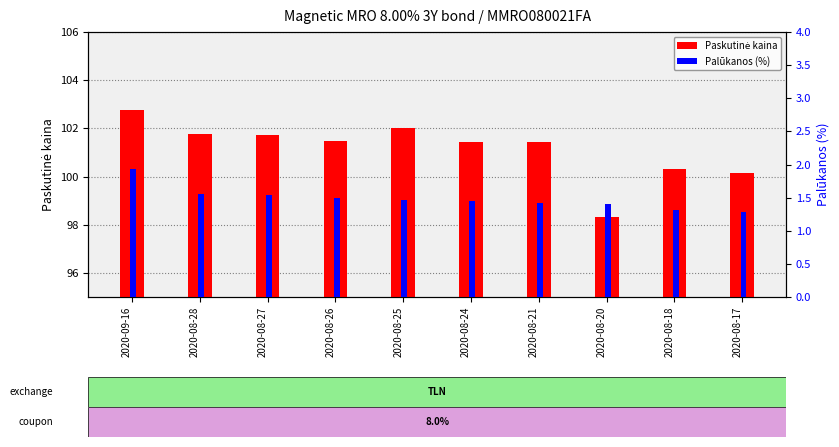

What is the label of the 5th bar from the left?

2020-08-25